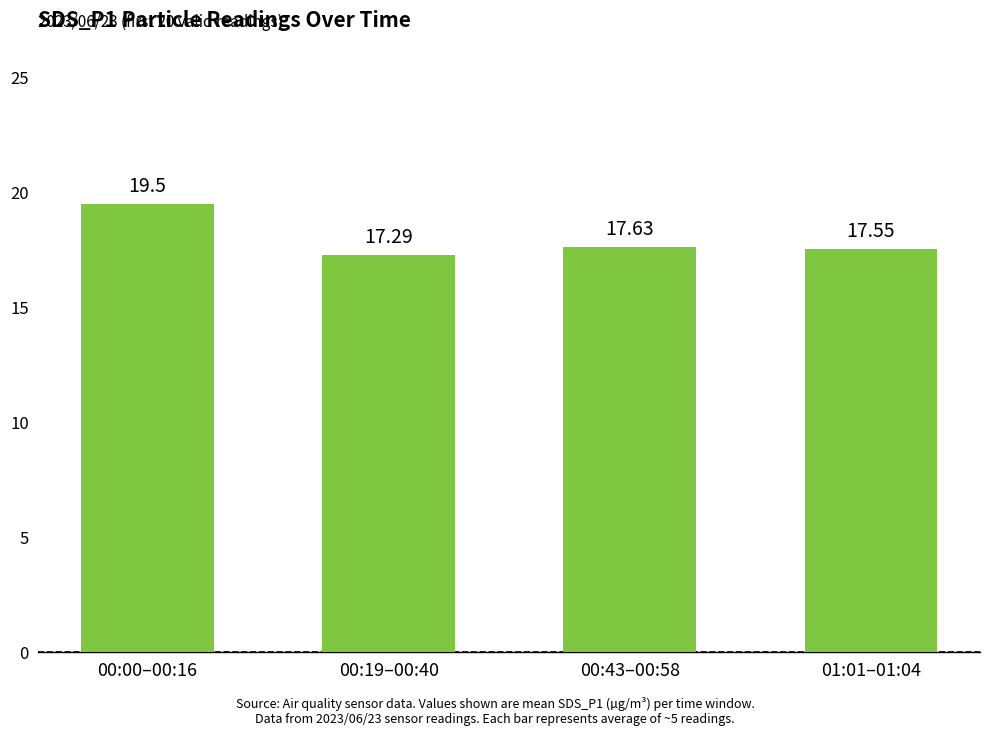

True or false: the data shows 17.3 at 00:19–00:40.

True